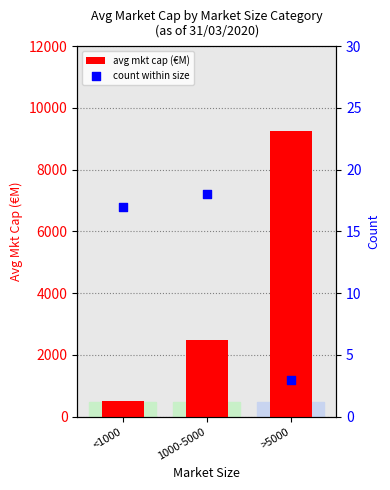

Which series has the largest total across all categories?

avg mkt cap (€M)